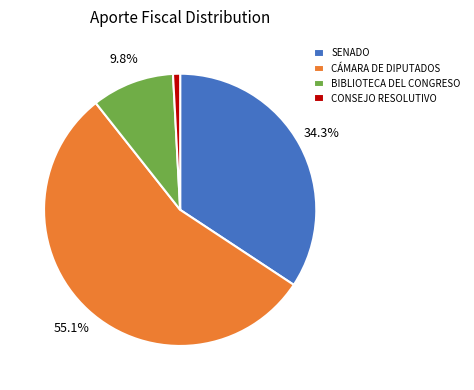

Is the sum of SENADO and BIBLIOTECA DEL CONGRESO greater than half?

No